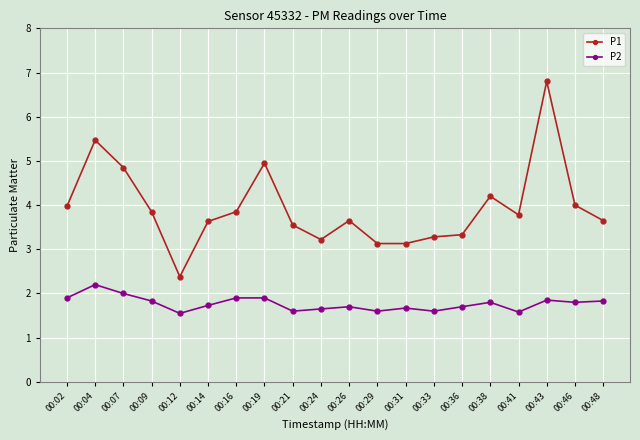

Rank the series by their average value, from lowest to highest.

P2, P1